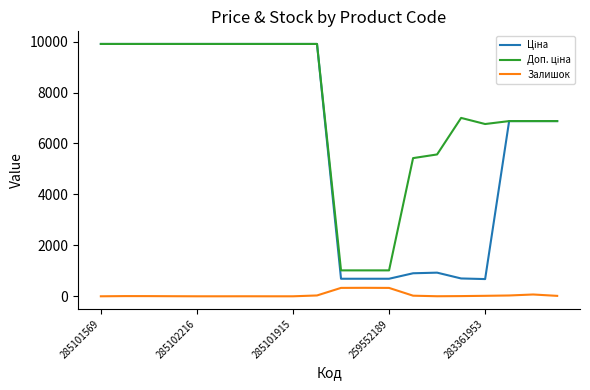

What is the greatest value displayed?

9908.5